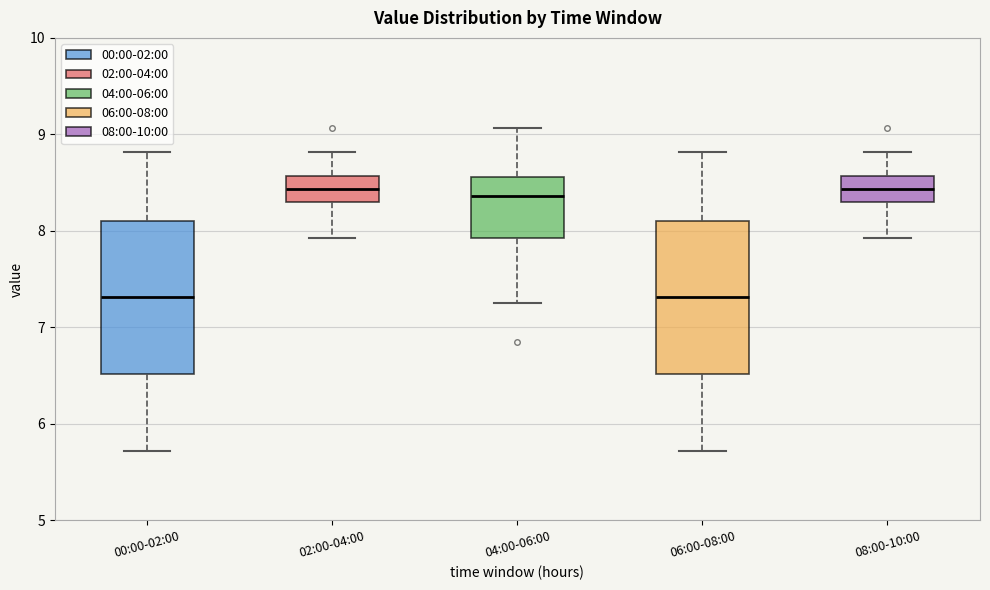

Reading left to right, transcribe this box plot: for each box, give where its median line is, the range the box spans, and where its two whiskers end, as read against the y-axis. The values are not printed on the chart, so give them approximately, as read against the axis.

00:00-02:00: median 7.3, box 6.5 to 8.1, whiskers 5.7 to 8.8
02:00-04:00: median 8.4, box 8.3 to 8.6, whiskers 7.9 to 8.8
04:00-06:00: median 8.4, box 7.9 to 8.6, whiskers 7.3 to 9.1
06:00-08:00: median 7.3, box 6.5 to 8.1, whiskers 5.7 to 8.8
08:00-10:00: median 8.4, box 8.3 to 8.6, whiskers 7.9 to 8.8